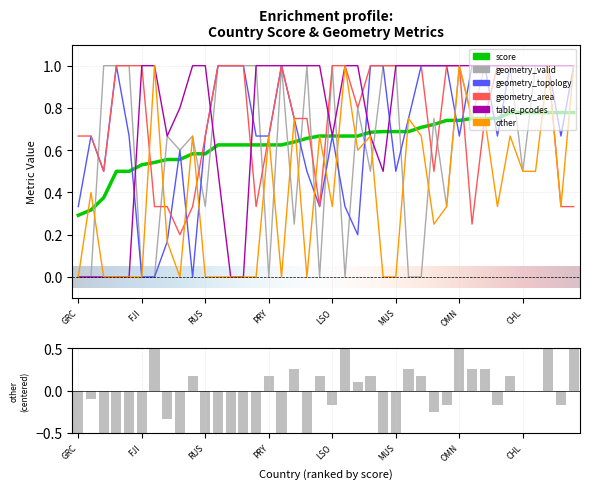

Which label corresponds to the smallest value in the chart?

GRC